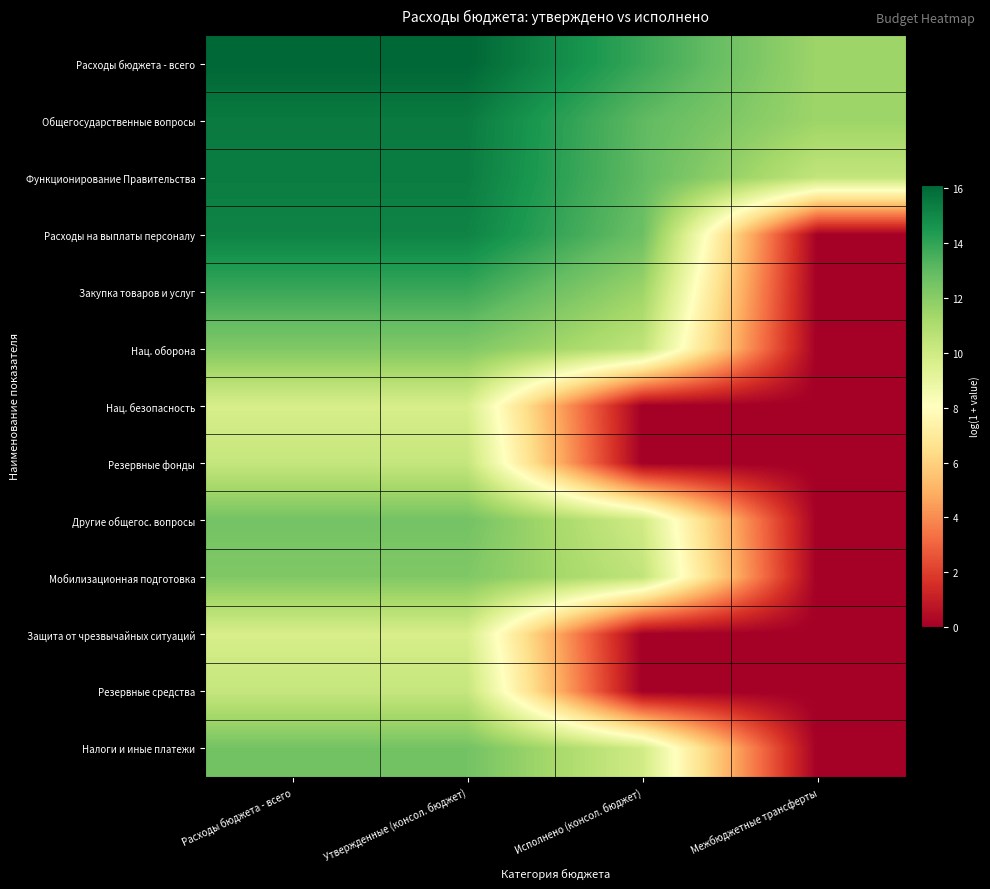

Reading right to left, extract all data points from this chart.

Расходы бюджета - всего: Межбюджетные трансферты=11.5	Исполнено (консол. бюджет)=13.8	Утвержденные (консол. бюджет)=16.1	Расходы бюджета - всего=16.1
Общегосударственные вопросы: Межбюджетные трансферты=11.5	Исполнено (консол. бюджет)=13.0	Утвержденные (консол. бюджет)=15.5	Расходы бюджета - всего=15.5
Функционирование Правительства: Межбюджетные трансферты=10.4	Исполнено (консол. бюджет)=13.0	Утвержденные (консол. бюджет)=15.4	Расходы бюджета - всего=15.4
Расходы на выплаты персоналу: Межбюджетные трансферты=0.0	Исполнено (консол. бюджет)=12.7	Утвержденные (консол. бюджет)=15.2	Расходы бюджета - всего=15.2
Закупка товаров и услуг: Межбюджетные трансферты=0.0	Исполнено (консол. бюджет)=11.5	Утвержденные (консол. бюджет)=13.8	Расходы бюджета - всего=13.8
Нац. оборона: Межбюджетные трансферты=0.0	Исполнено (консол. бюджет)=10.5	Утвержденные (консол. бюджет)=12.2	Расходы бюджета - всего=12.2
Нац. безопасность: Межбюджетные трансферты=0.0	Исполнено (консол. бюджет)=0.0	Утвержденные (консол. бюджет)=9.7	Расходы бюджета - всего=9.7
Резервные фонды: Межбюджетные трансферты=0.0	Исполнено (консол. бюджет)=0.0	Утвержденные (консол. бюджет)=10.3	Расходы бюджета - всего=10.3
Другие общегос. вопросы: Межбюджетные трансферты=0.0	Исполнено (консол. бюджет)=9.9	Утвержденные (консол. бюджет)=12.5	Расходы бюджета - всего=12.5
Мобилизационная подготовка: Межбюджетные трансферты=0.0	Исполнено (консол. бюджет)=10.5	Утвержденные (консол. бюджет)=12.2	Расходы бюджета - всего=12.2
Защита от чрезвычайных ситуаций: Межбюджетные трансферты=0.0	Исполнено (консол. бюджет)=0.0	Утвержденные (консол. бюджет)=9.7	Расходы бюджета - всего=9.7
Резервные средства: Межбюджетные трансферты=0.0	Исполнено (консол. бюджет)=0.0	Утвержденные (консол. бюджет)=10.3	Расходы бюджета - всего=10.3
Налоги и иные платежи: Межбюджетные трансферты=0.0	Исполнено (консол. бюджет)=9.9	Утвержденные (консол. бюджет)=12.5	Расходы бюджета - всего=12.5